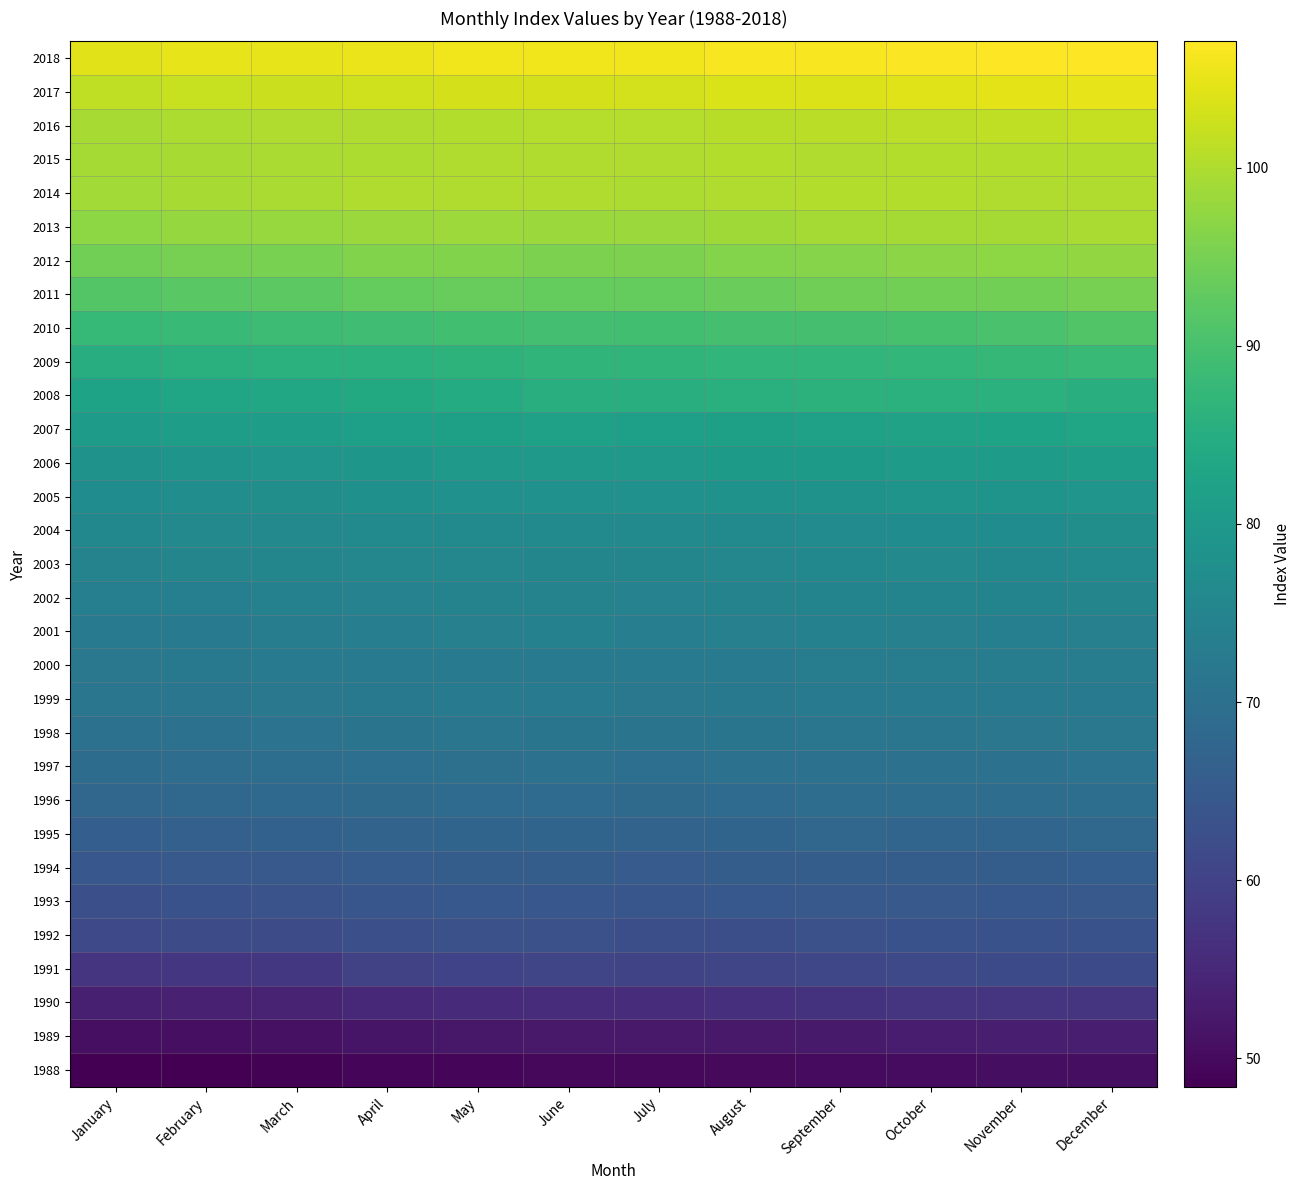

Reading left to right, what are all the values shown in this chart?

1988: January=48.4	February=48.5	March=48.7	April=49.3	May=49.5	June=49.7	July=49.7	August=49.9	September=50.1	October=50.3	November=50.5	December=50.6
1989: January=50.7	February=50.9	March=51.1	April=51.8	May=52.1	June=52.3	July=52.3	August=52.3	September=52.7	October=53.1	November=53.3	December=53.4
1990: January=53.6	February=53.9	March=54.2	April=55.2	May=55.7	June=55.9	July=55.8	August=56.4	September=57.0	October=57.4	November=57.5	December=57.4
1991: January=57.4	February=57.7	March=57.9	April=59.9	May=60.3	June=60.6	July=60.4	August=60.7	September=61.0	October=61.3	November=61.5	December=61.6
1992: January=61.4	February=61.7	March=62.0	April=62.7	May=62.9	June=62.9	July=62.6	August=62.6	September=62.9	October=63.1	November=63.1	December=63.2
1993: January=62.8	February=63.2	March=63.5	April=64.2	May=64.5	June=64.4	July=64.2	August=64.5	September=64.8	October=64.7	November=64.5	December=64.7
1994: January=64.4	February=64.7	March=64.9	April=65.5	May=65.7	June=65.7	July=65.3	August=65.7	September=65.8	October=65.6	November=65.7	December=66.0
1995: January=66.0	February=66.3	March=66.6	April=67.0	May=67.4	June=67.4	July=67.0	August=67.4	September=67.7	October=67.6	November=67.6	December=68.0
1996: January=67.8	February=68.1	March=68.4	April=68.7	May=68.9	June=69.0	July=68.6	August=68.9	September=69.3	October=69.3	November=69.3	December=69.5
1997: January=69.2	February=69.4	March=69.5	April=69.8	May=70.0	June=70.2	July=69.9	August=70.3	September=70.6	October=70.6	November=70.6	December=70.7
1998: January=70.3	February=70.5	March=70.7	April=71.1	May=71.4	June=71.3	July=71.0	August=71.2	September=71.5	October=71.5	November=71.6	December=71.8
1999: January=71.4	February=71.5	March=71.9	April=72.2	May=72.4	June=72.3	July=71.9	August=72.1	September=72.4	October=72.3	November=72.4	December=72.6
2000: January=71.9	February=72.2	March=72.3	April=72.6	May=72.8	June=72.9	July=72.5	August=72.5	September=73.1	October=73.1	November=73.2	December=73.2
2001: January=72.6	February=72.7	March=73.0	April=73.4	May=74.0	June=74.1	July=73.6	August=73.9	September=74.1	October=73.9	November=73.8	December=74.0
2002: January=73.7	February=73.8	March=74.1	April=74.4	May=74.6	June=74.6	July=74.4	August=74.6	September=74.8	October=74.9	November=74.9	December=75.2
2003: January=74.7	February=75.0	March=75.3	April=75.5	May=75.5	June=75.4	July=75.3	August=75.6	September=75.9	October=76.0	November=75.9	December=76.2
2004: January=75.8	February=76.0	March=76.1	April=76.4	May=76.6	June=76.6	July=76.4	August=76.6	September=76.7	October=76.9	November=77.0	December=77.4
2005: January=77.0	February=77.2	March=77.5	April=77.8	May=78.1	June=78.1	July=78.2	August=78.4	September=78.6	October=78.7	November=78.7	December=78.9
2006: January=78.5	February=78.8	March=78.9	April=79.4	May=79.9	June=80.1	July=80.0	August=80.4	September=80.5	October=80.6	November=80.8	December=81.3
2007: January=80.6	February=81.0	March=81.4	April=81.6	May=81.8	June=82.0	July=81.5	August=81.8	September=81.9	October=82.3	November=82.5	December=83.0
2008: January=82.4	February=83.0	March=83.4	April=84.0	May=84.6	June=85.2	July=85.1	August=85.7	September=86.1	October=85.9	November=85.8	December=85.5
2009: January=84.9	February=85.6	March=85.8	April=86.0	May=86.4	June=86.7	July=86.7	August=87.0	September=87.1	October=87.2	November=87.5	December=88.0
2010: January=87.8	February=88.2	March=88.7	April=89.2	May=89.4	June=89.5	July=89.3	August=89.8	September=89.8	October=90.0	November=90.3	December=91.2
2011: January=91.3	February=92.0	March=92.2	April=93.2	May=93.4	June=93.3	July=93.3	August=93.8	September=94.4	October=94.5	November=94.6	December=95.1
2012: January=94.6	February=95.1	March=95.4	April=96.0	May=95.9	June=95.5	July=95.6	August=96.1	September=96.5	October=97.0	November=97.2	December=97.6
2013: January=97.1	February=97.8	March=98.1	April=98.3	May=98.5	June=98.3	July=98.3	August=98.7	September=99.1	October=99.1	November=99.2	December=99.6
2014: January=99.0	February=99.5	March=99.7	April=100.1	May=100.0	June=100.2	July=99.9	August=100.2	September=100.3	October=100.4	November=100.1	December=100.1
2015: January=99.3	February=99.5	March=99.7	April=99.9	May=100.1	June=100.2	July=100.0	August=100.3	September=100.2	October=100.3	November=100.3	December=100.3
2016: January=99.5	February=99.8	March=100.2	April=100.2	May=100.4	June=100.6	July=100.6	August=100.9	September=101.1	October=101.2	November=101.4	December=101.9
2017: January=101.4	February=102.1	March=102.5	April=102.9	May=103.3	June=103.3	July=103.2	August=103.8	September=104.1	October=104.2	November=104.6	December=104.9
2018: January=104.4	February=104.9	March=105.0	April=105.4	May=105.8	June=105.8	July=105.8	August=106.5	September=106.6	October=106.7	November=107.0	December=107.1